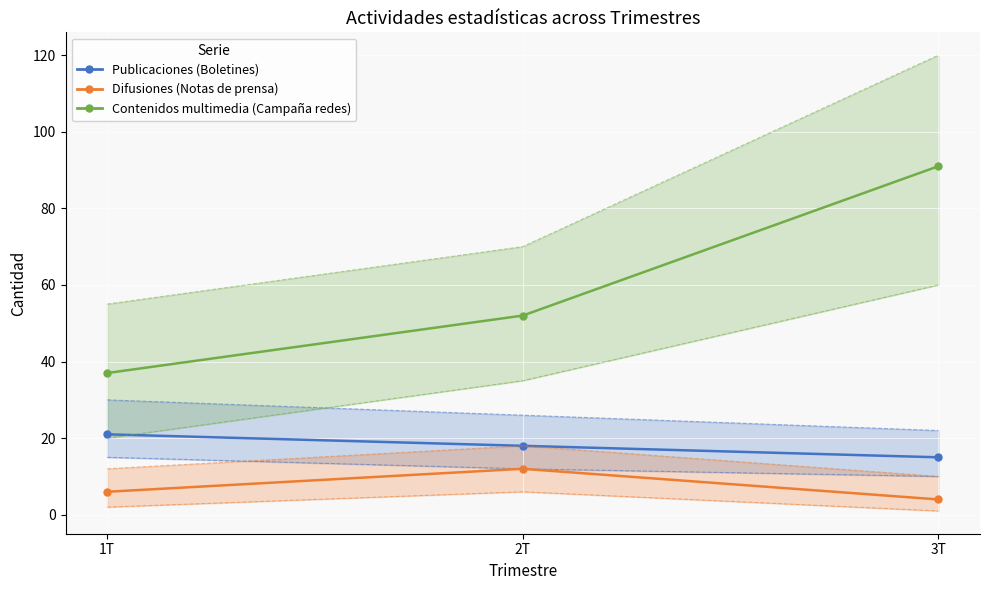

Which series has the largest total across all categories?

Contenidos multimedia (Campaña redes)